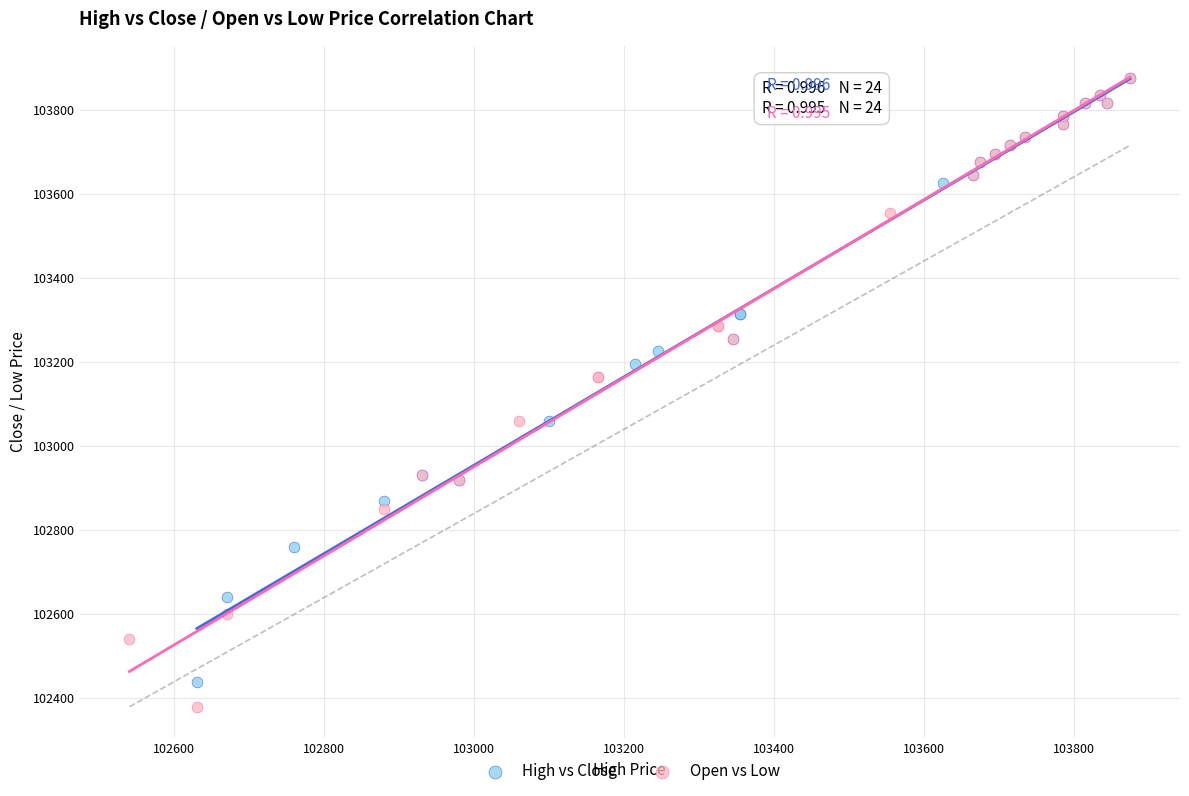

What are all the series names shown in the legend?

High vs Close, Open vs Low